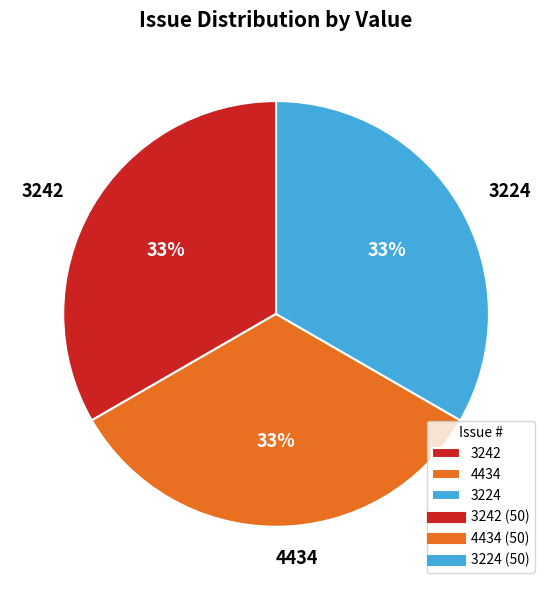

True or false: 3242 accounts for 24% of the total.

False